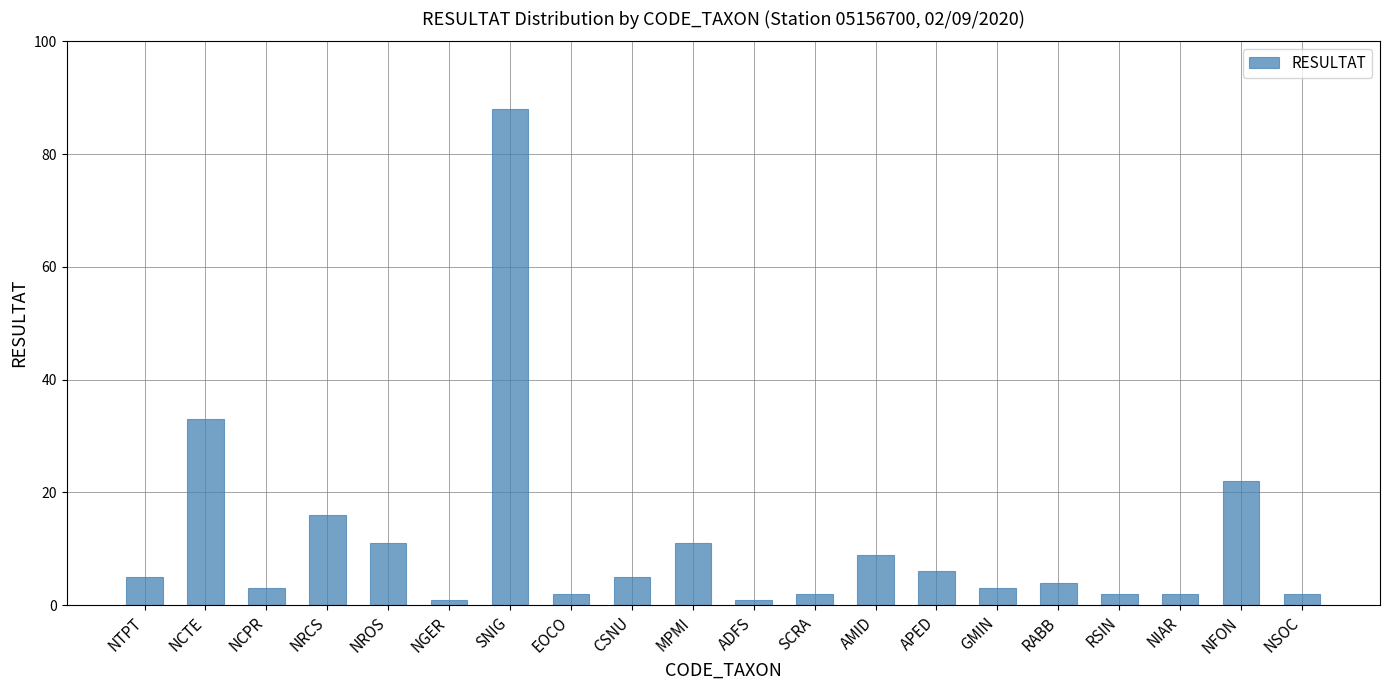

What is the sum of the values at ADFS and CSNU?

6